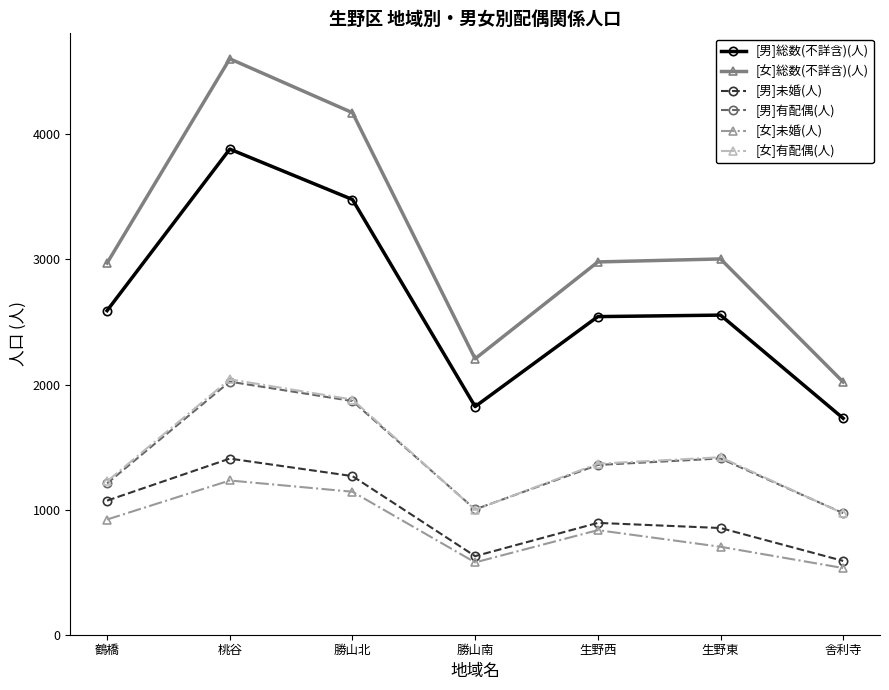

True or false: [女]未婚(人) and [女]総数(不詳含)(人) intersect in this chart.

False